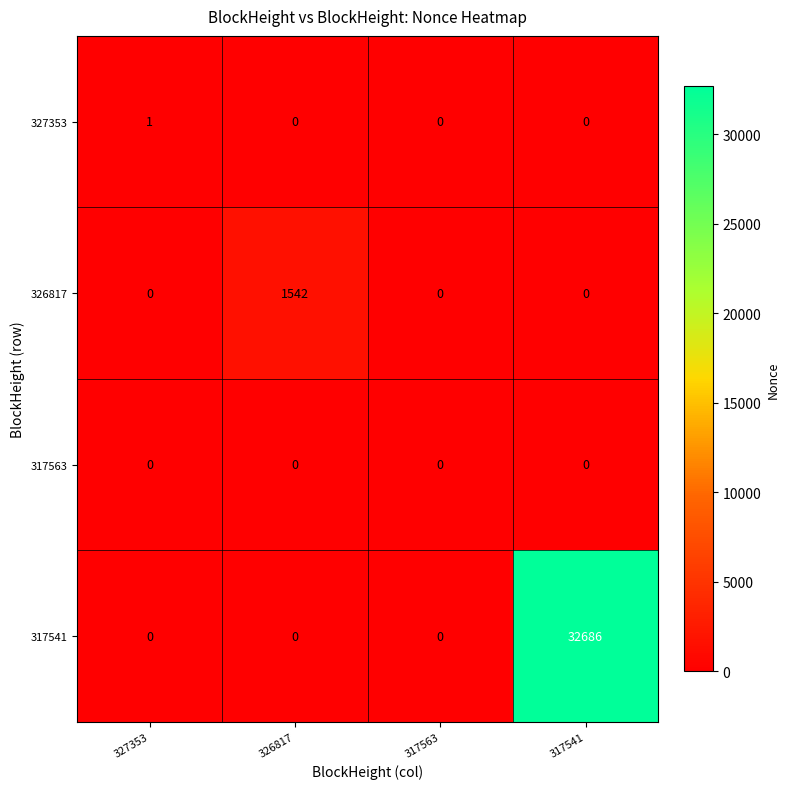

Count the 326817 values in the range 0 to 1542.

4